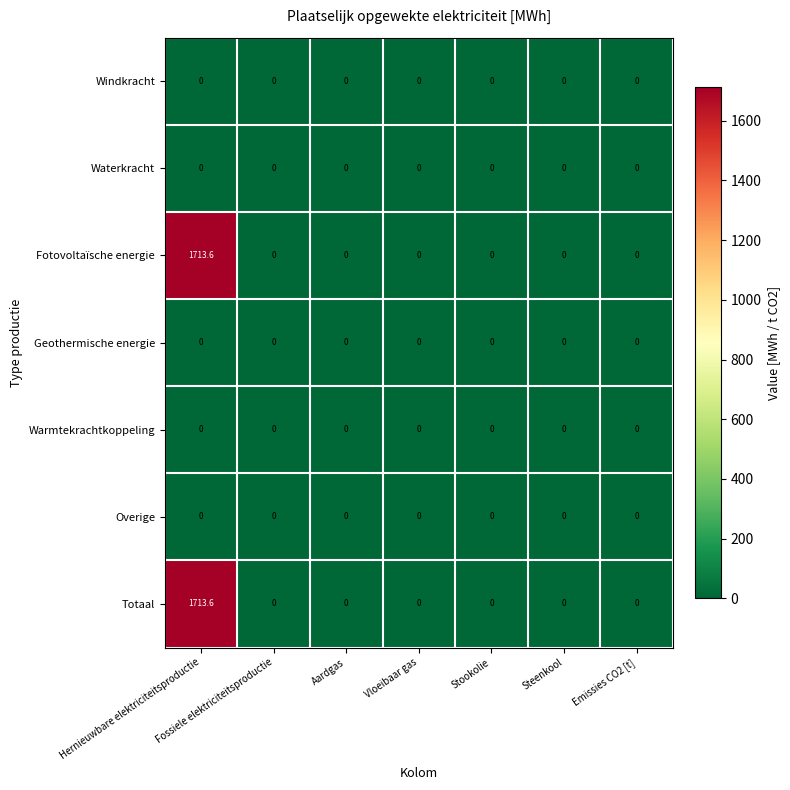

What is the sum of all Fotovoltaïsche energie values?

1713.6